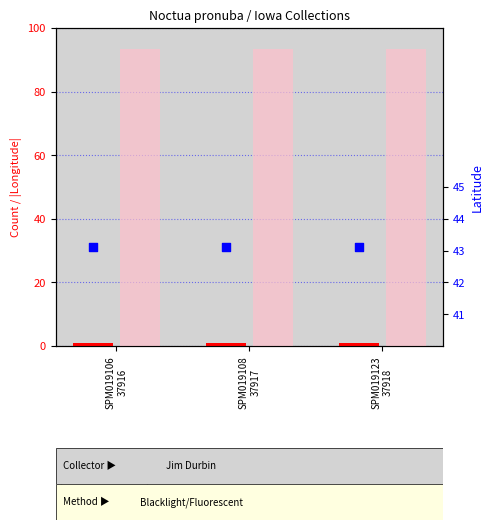

Which series contains the highest Y value?

|Longitude|